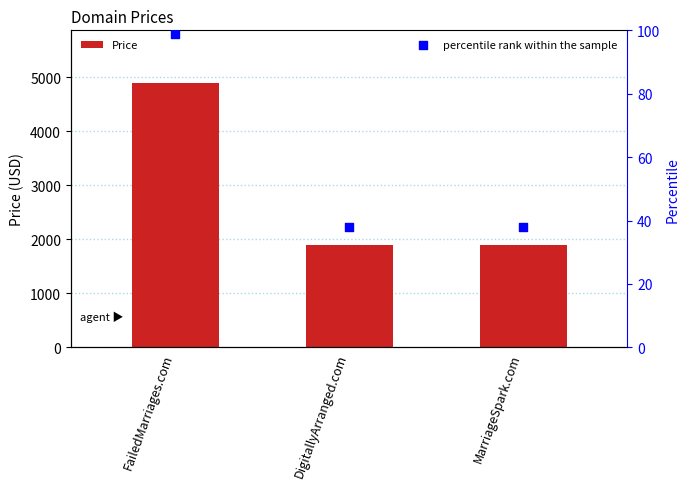

At which category is the sum across all series the highest?

FailedMarriages.com